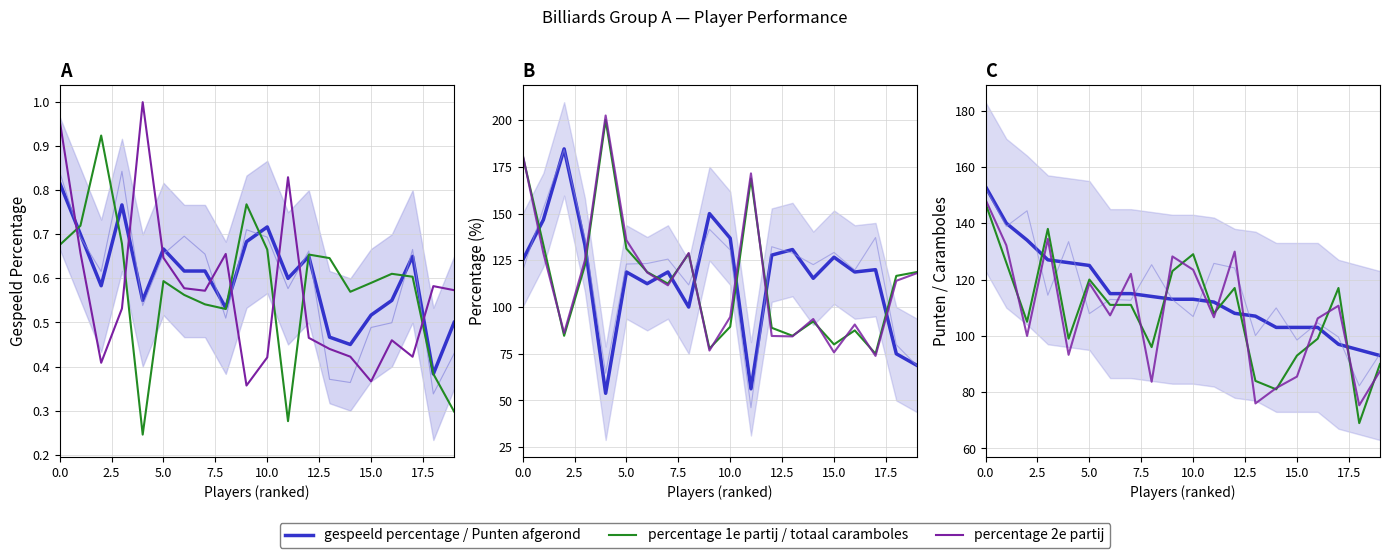

What is the highest value of the gespeeld percentage series?

0.8